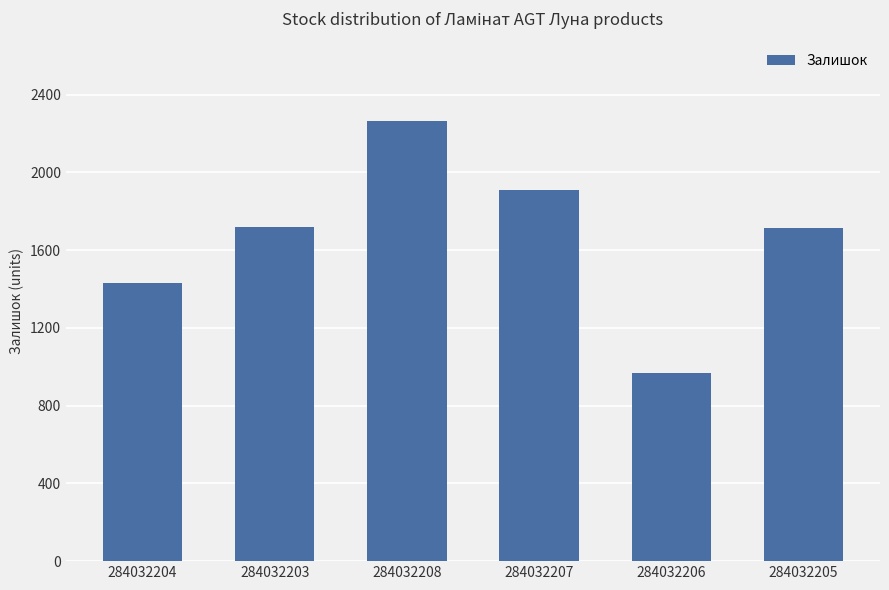

At which category does the chart reach its peak across all series?

284032208